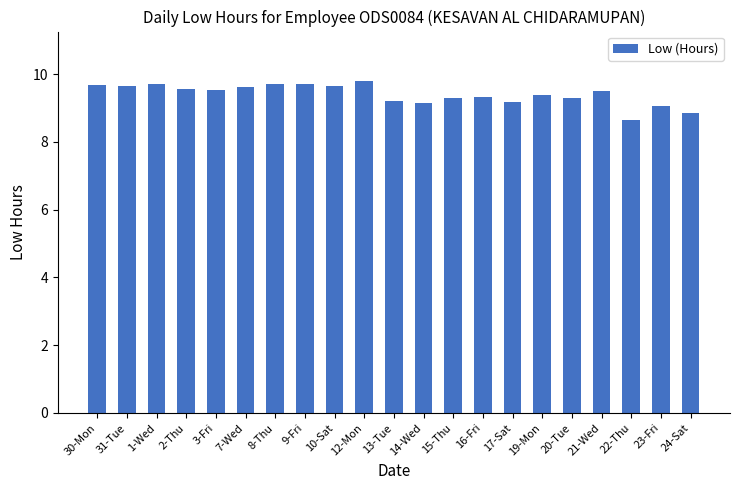

Is it true that the value at 12-Mon is 3.2?

False